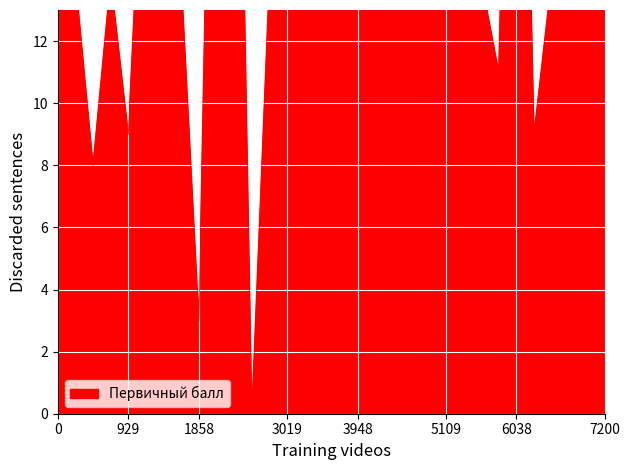

How many lines are shown in the chart?

1